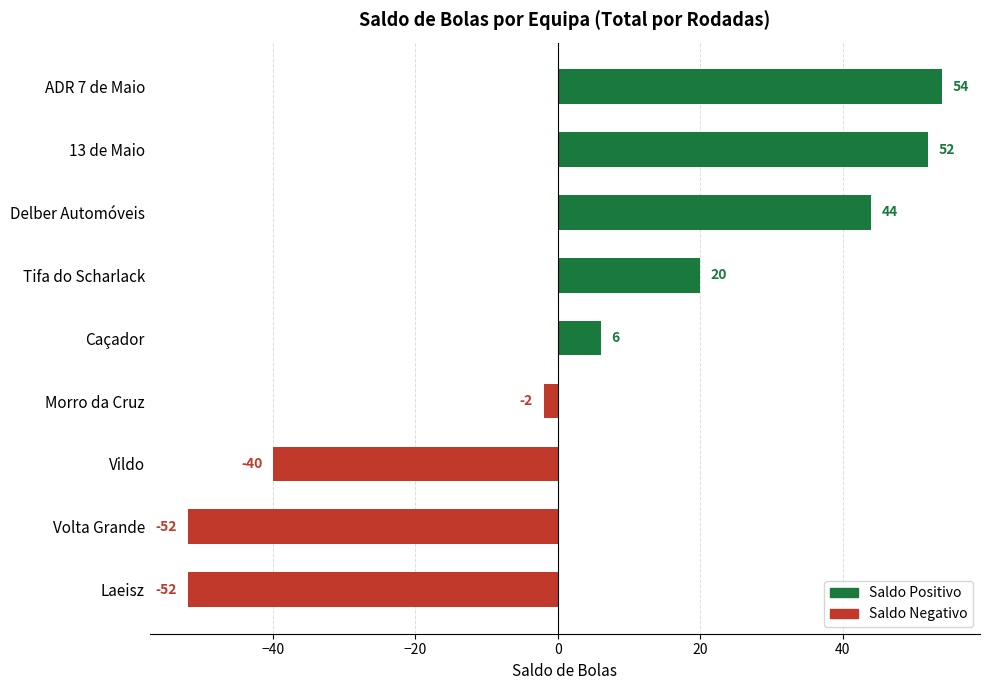

How many positive values are there?

5